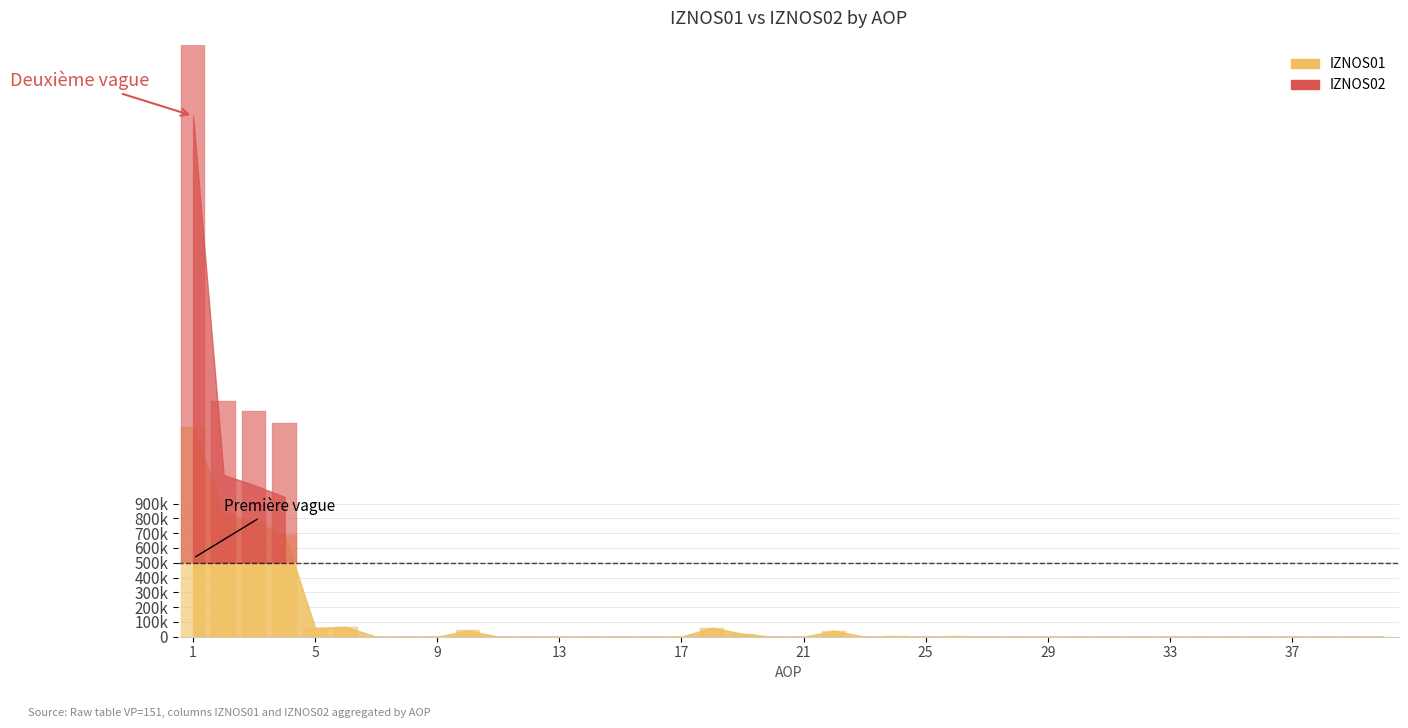

Does the chart contain stacked bars?

No